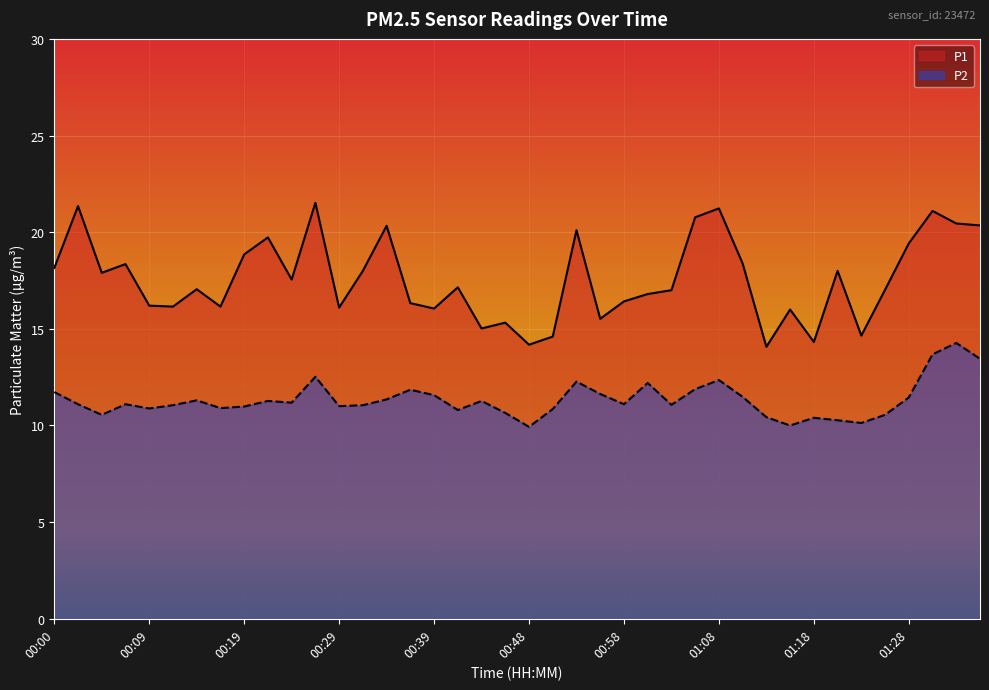

What is the sum of all P1 values?

703.6